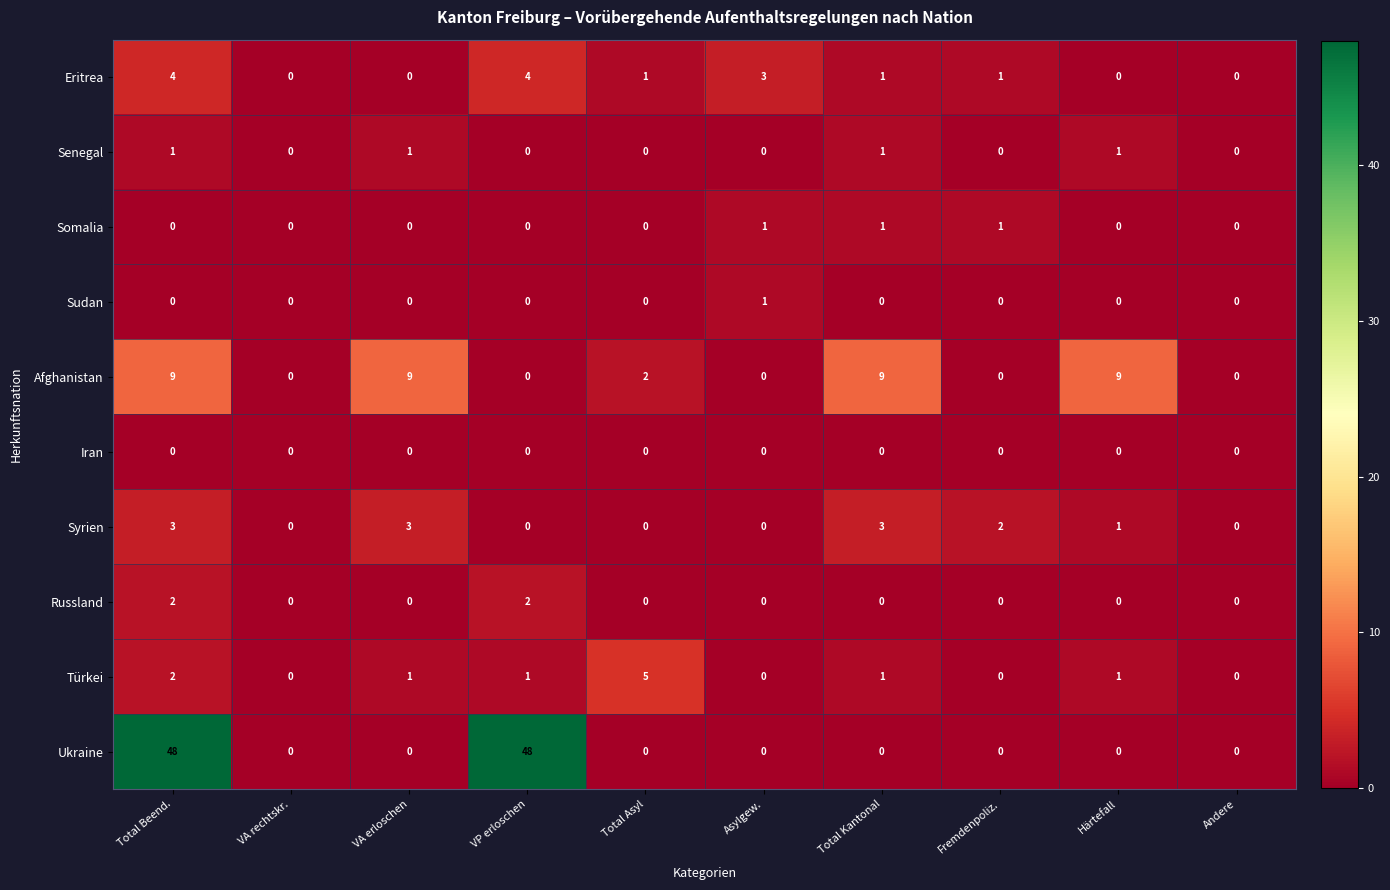

What is the greatest value displayed?

48